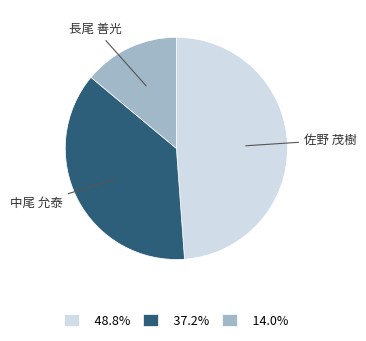

Is the sum of 48.8% and 14.0% greater than half?

Yes